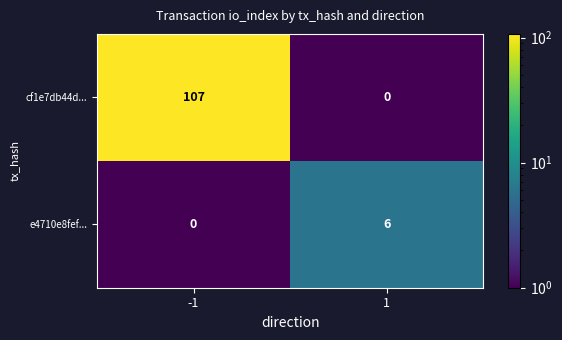

True or false: e4710e8fef... has a value of 1 at 1.

False